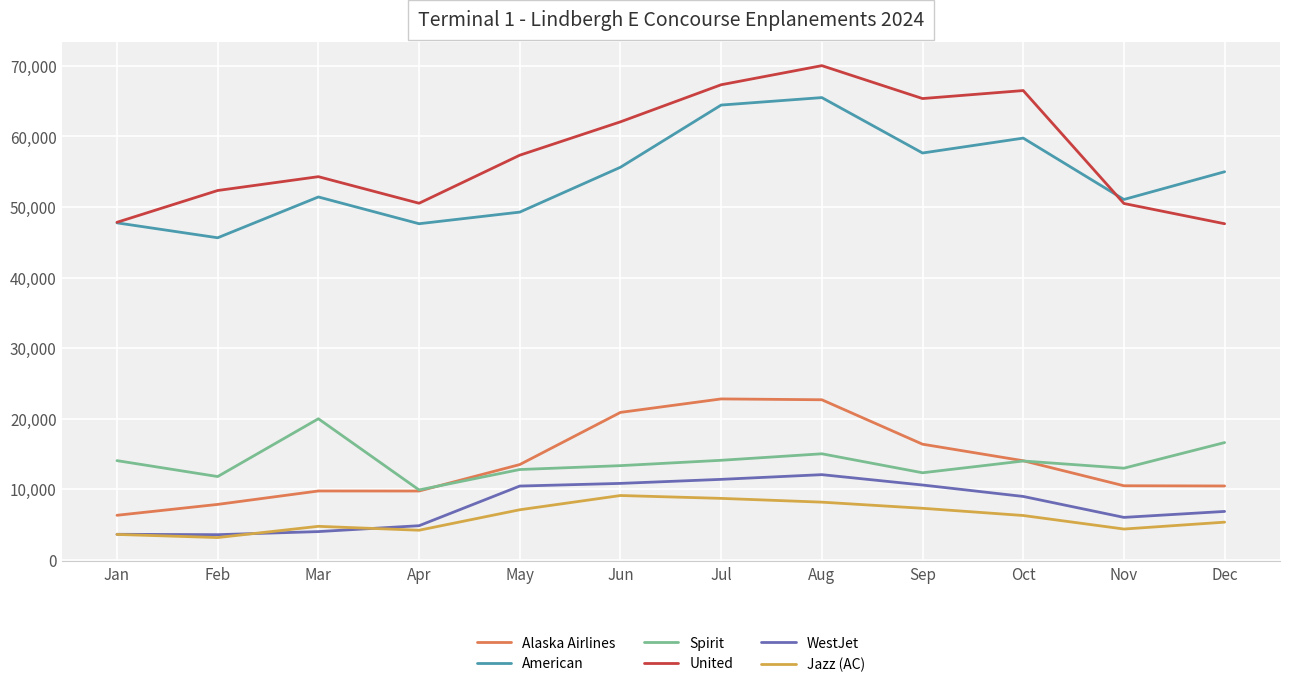

The Jazz (AC) series shows 6281 at Oct. True or false?

True